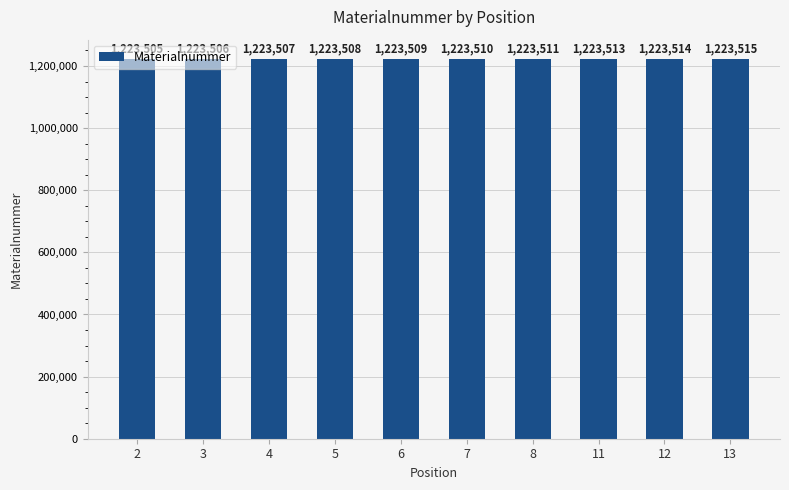

Approximately how many times larger is the value at 13 compared to 11?

1.0